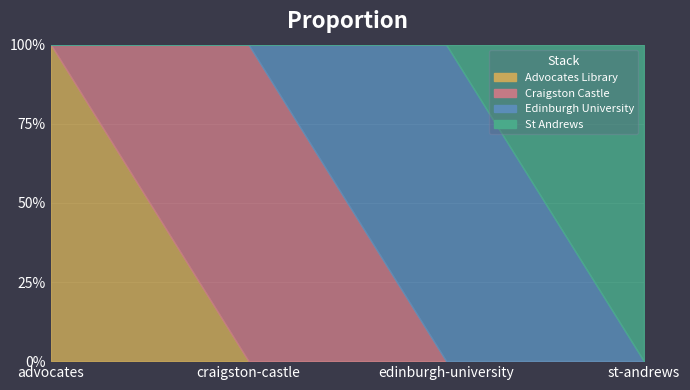

Is the value of Edinburgh University at craigston-castle greater than the value of Craigston Castle at advocates?

No